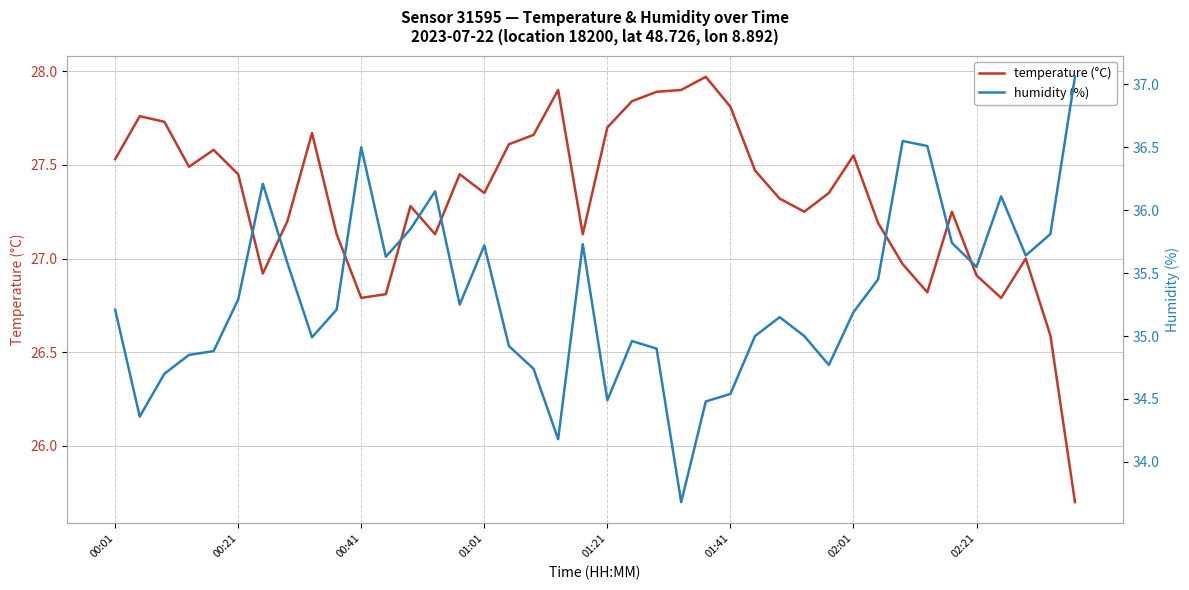

True or false: humidity (%) has more than 0 interior local peaks.

True